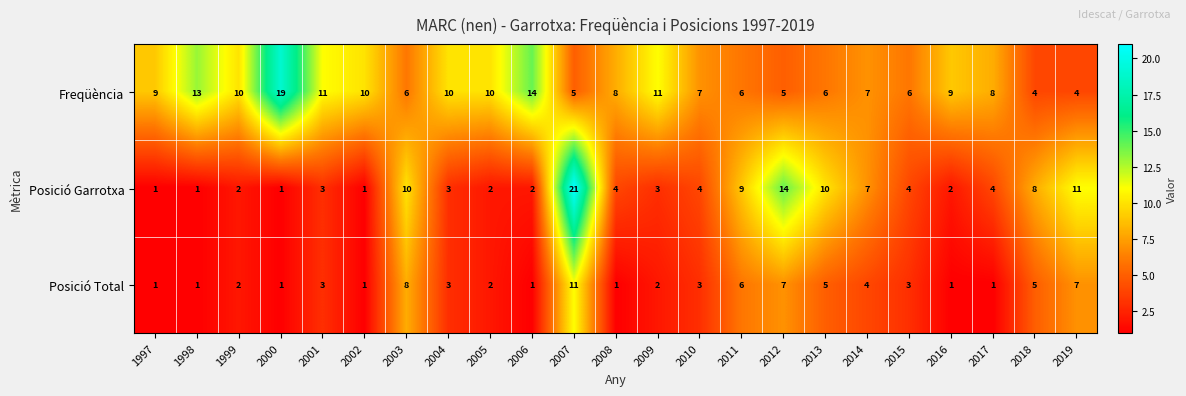

At which label does Posició Garrotxa reach its peak?

2007